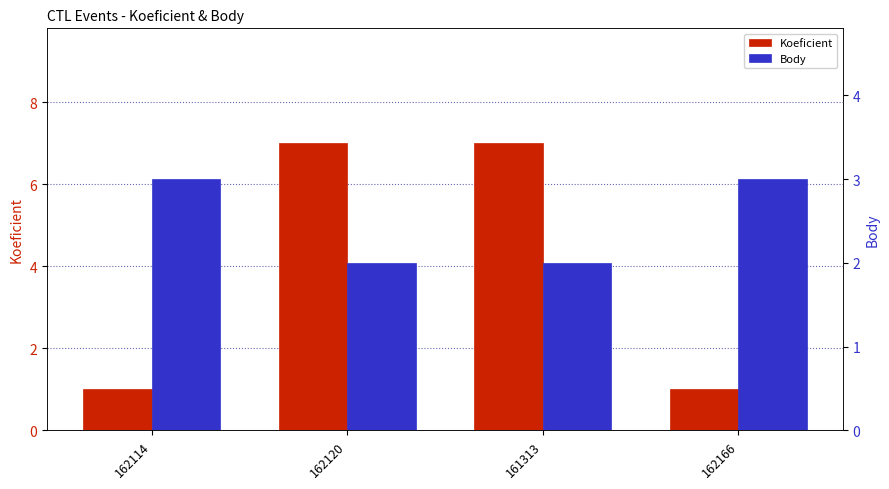

What is the greatest value displayed?

7